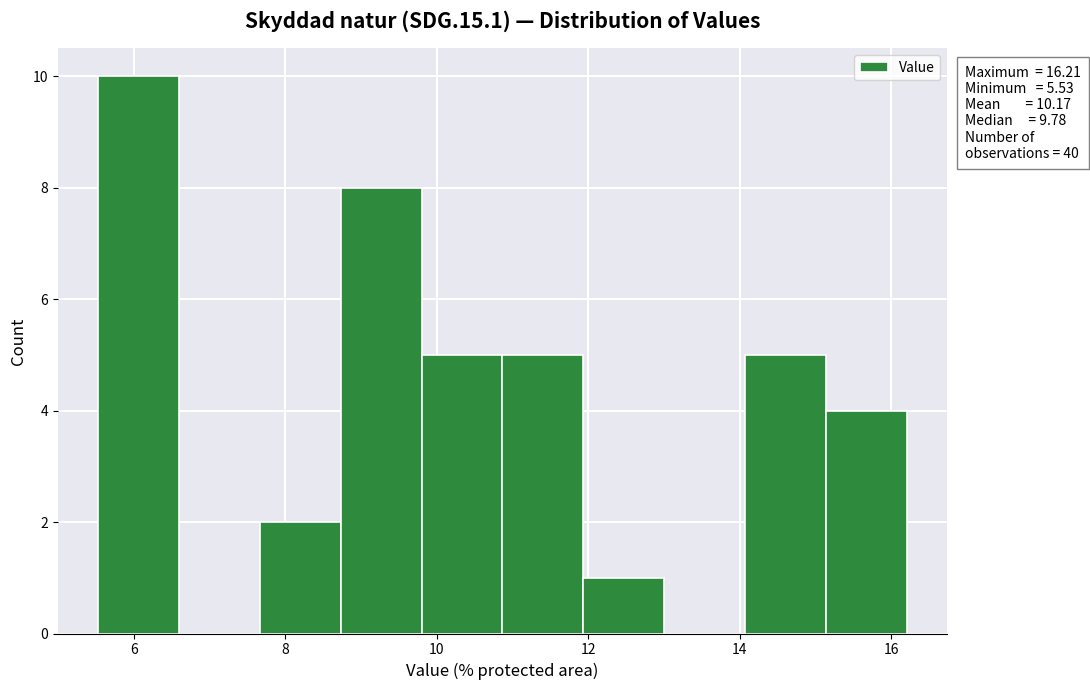

Which range on the x-axis has the tallest bar?

5.6 to 6.6